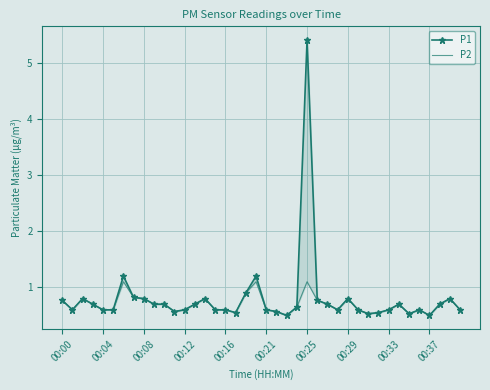

True or false: P2 and P1 cross at least once.

False